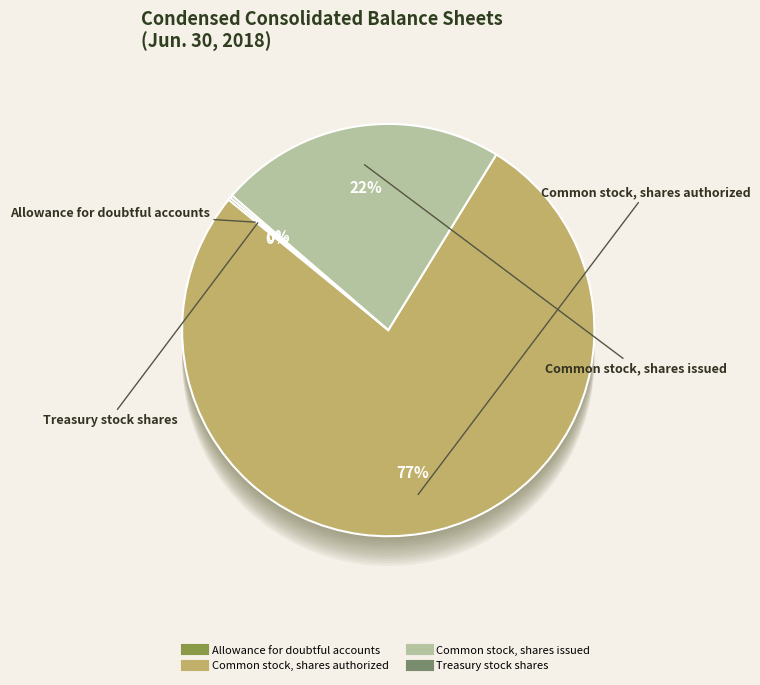

True or false: Treasury stock shares accounts for 0% of the total.

True